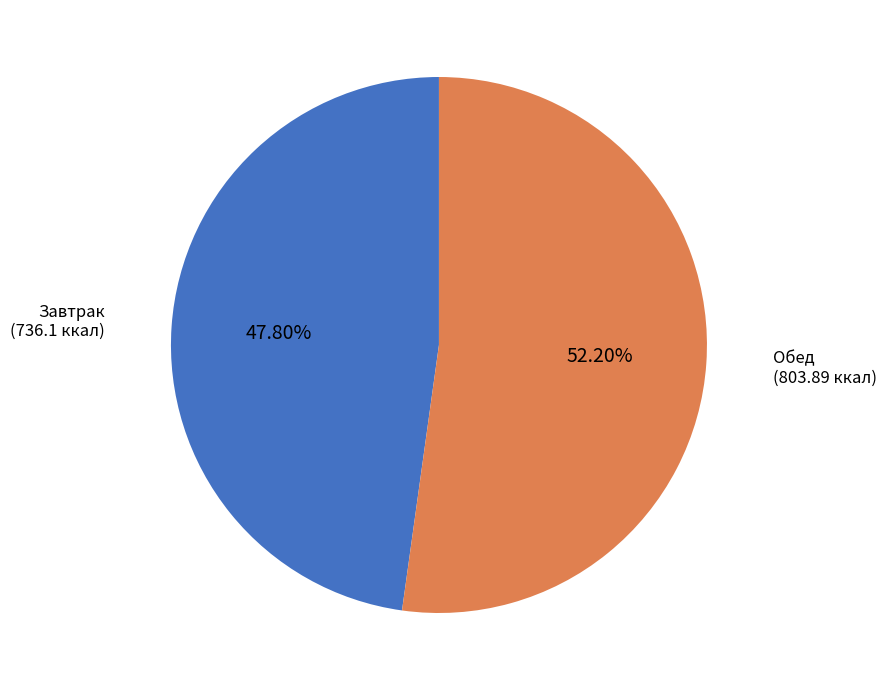

Is there a majority slice in this chart?

Yes